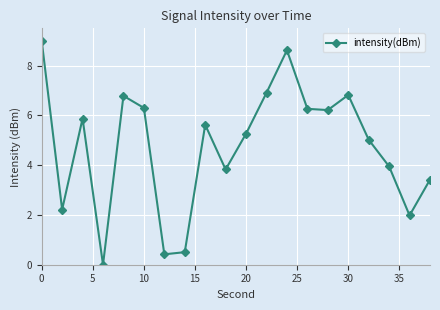

What is the difference between the second highest and minimum values?

8.6